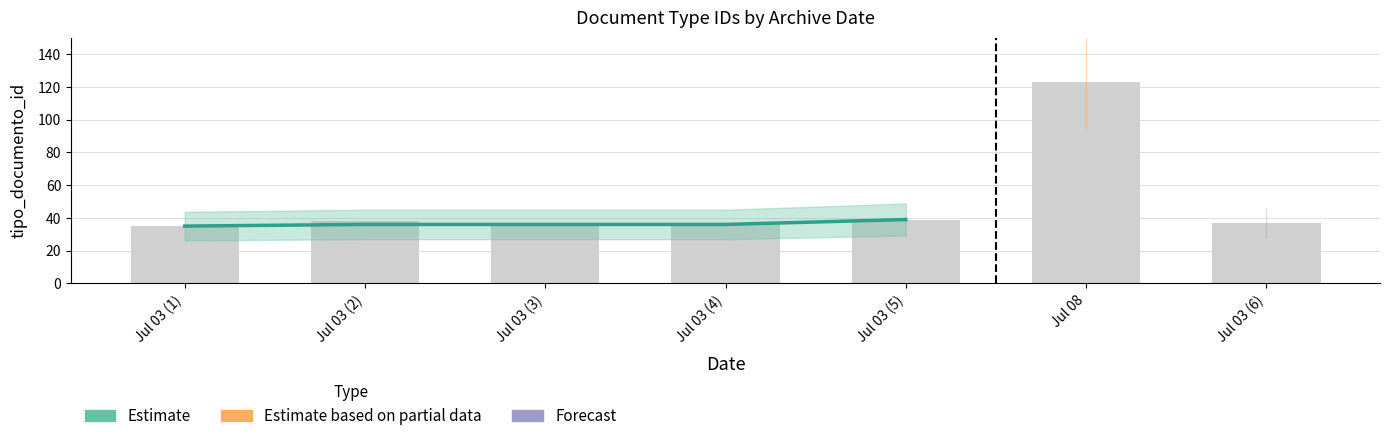

What is the difference between the maximum and minimum values?

4